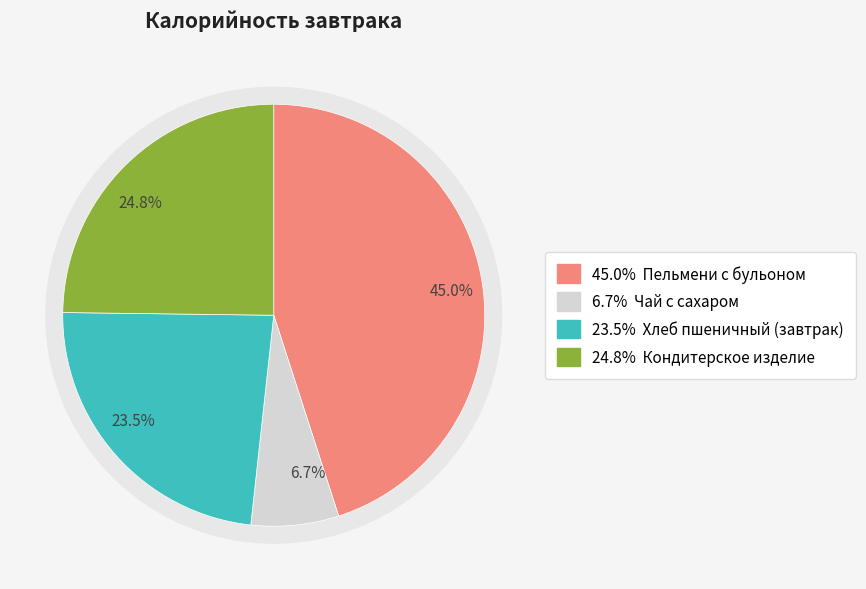

Combined, do Чай с сахаром and Кондитерское изделие account for over 50%?

No